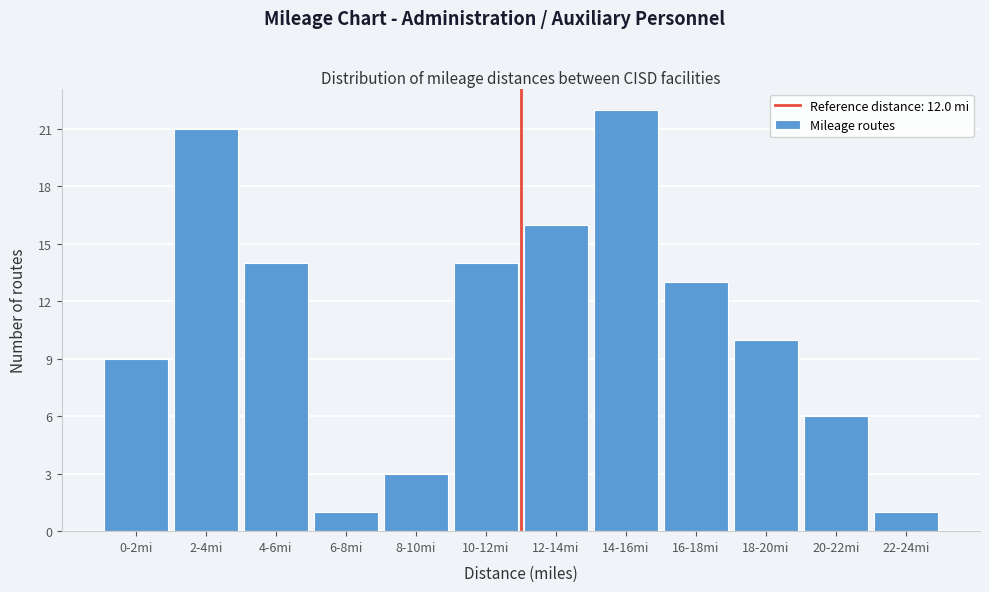

Reading right to left, list all the values displayed in this chart.

1	6	10	13	22	16	14	3	1	14	21	9